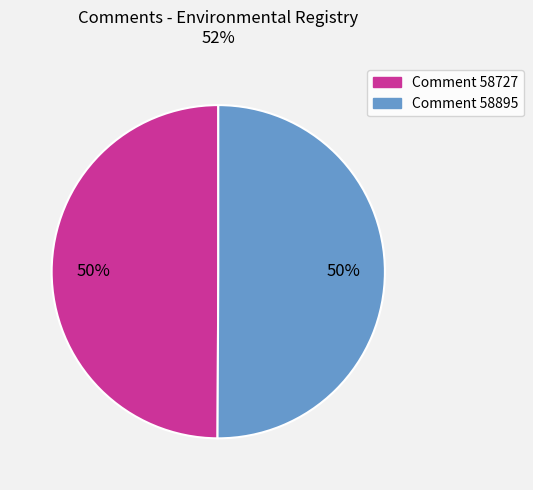

Do Comment 58727 and Comment 58895 together represent more than half of the pie?

Yes